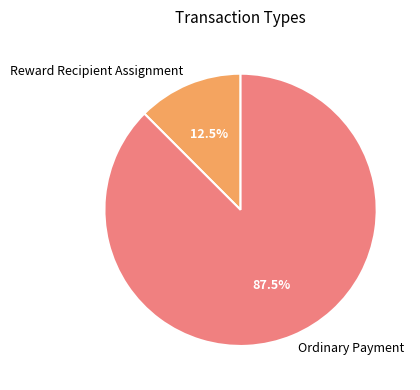

What is the majority slice?

Ordinary Payment